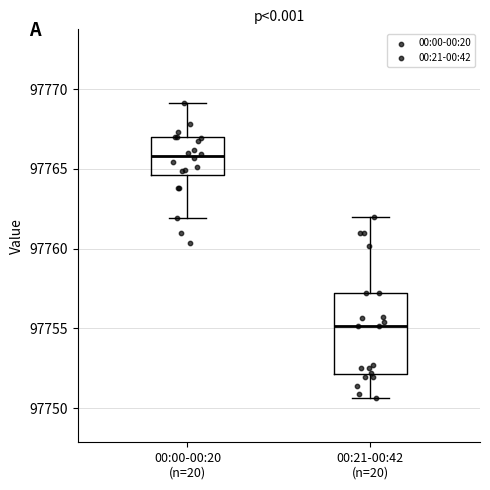

Which box's median line is the highest?

00:00-00:20 (n=20)